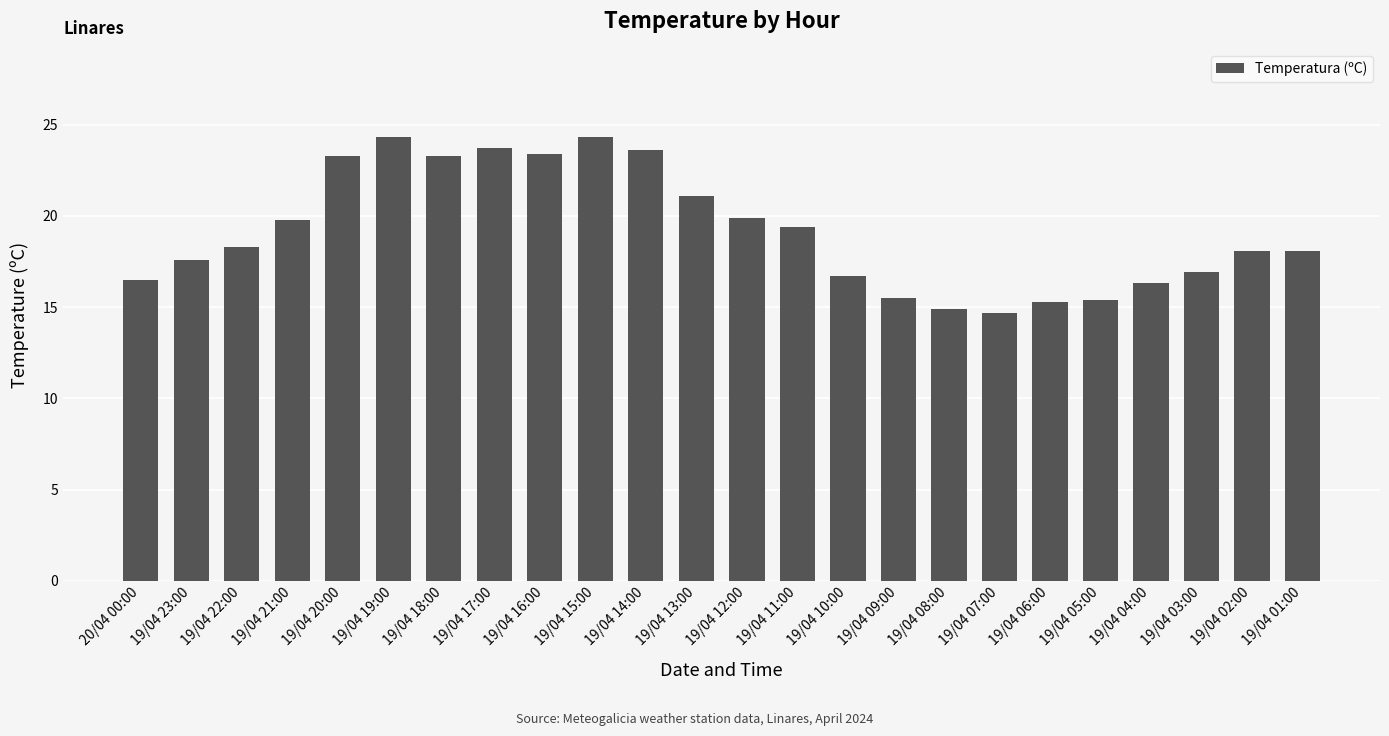

What is the greatest value displayed?

24.3